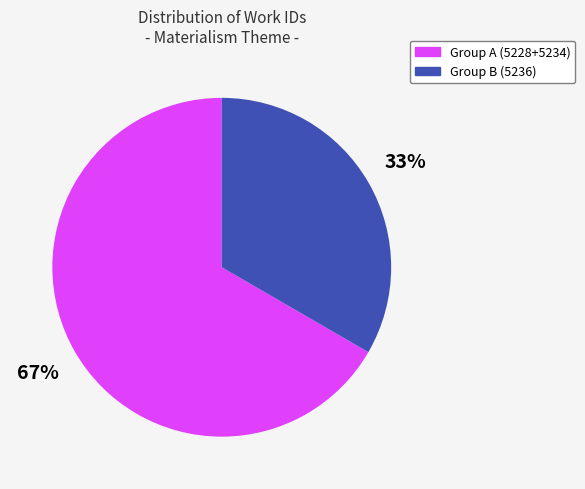

What is the ratio of the value at Group B (5236) to the value at Group A (5228+5234)?

0.5